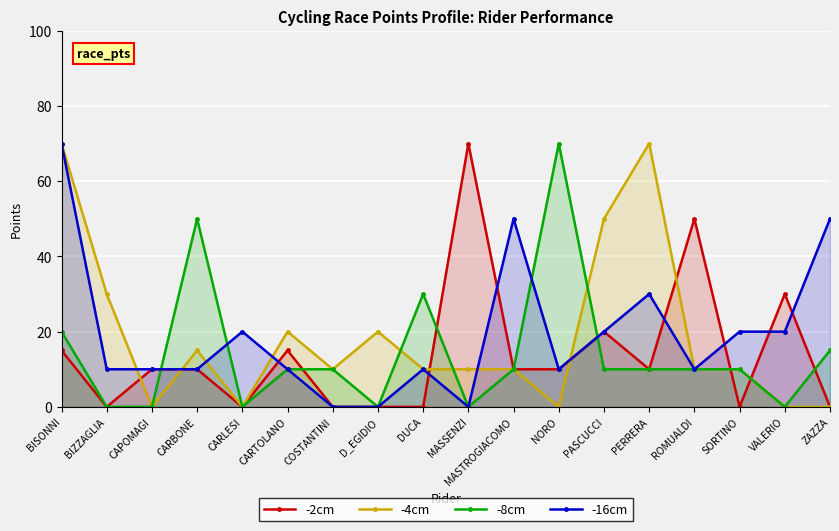

How many interior local valleys does the -8cm series have?

4